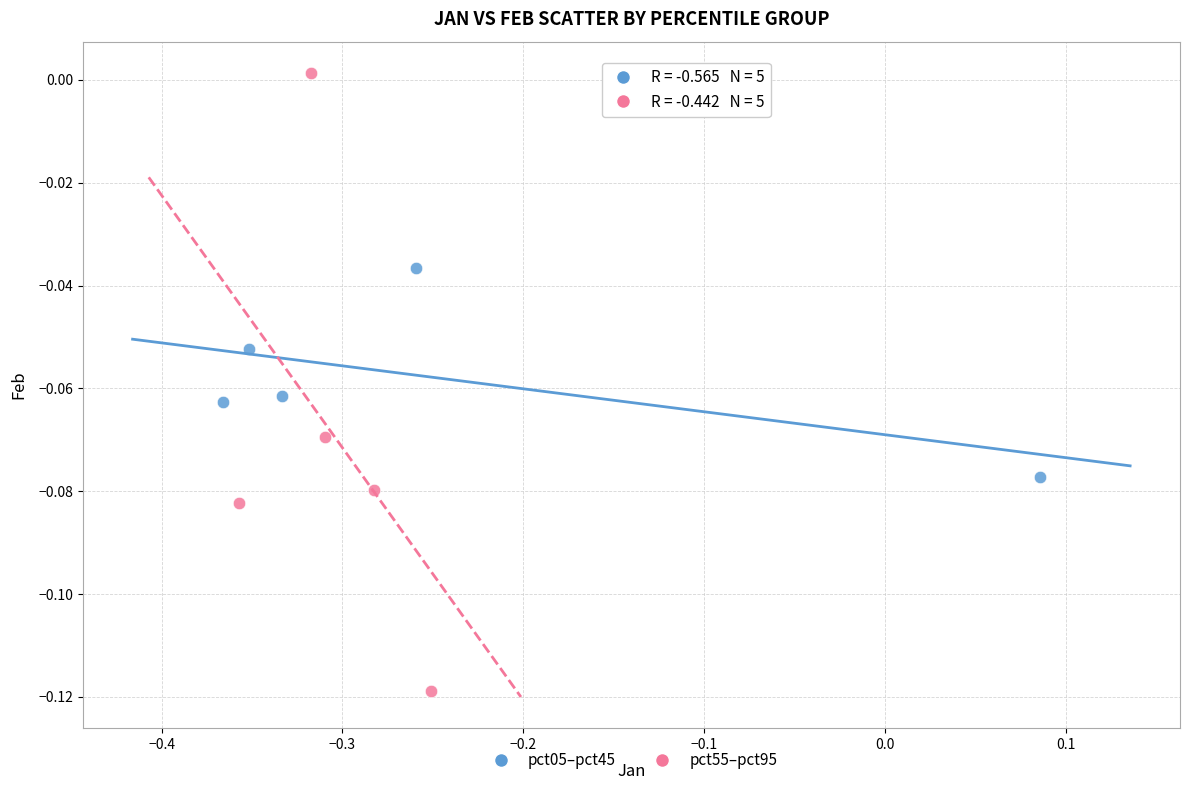

What are all the series names shown in the legend?

pct05–pct45, pct55–pct95